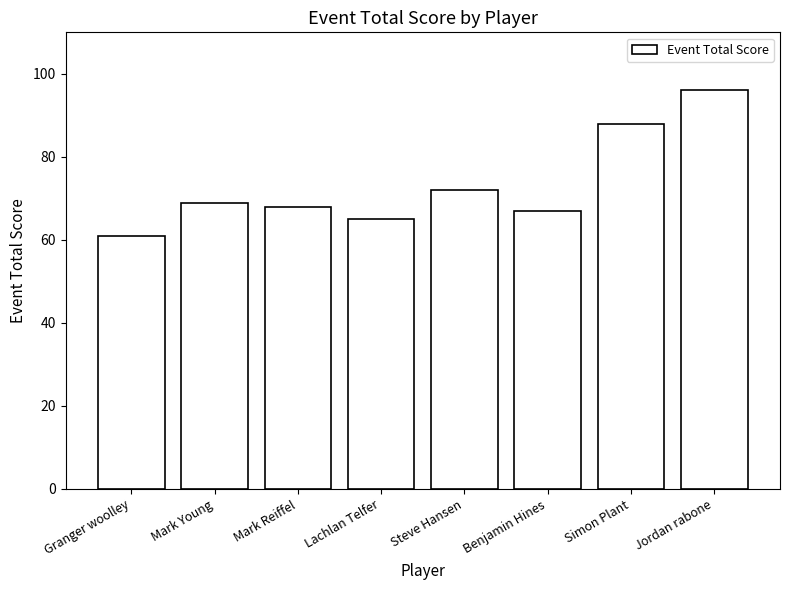

What is the difference between the maximum and second lowest values?

31